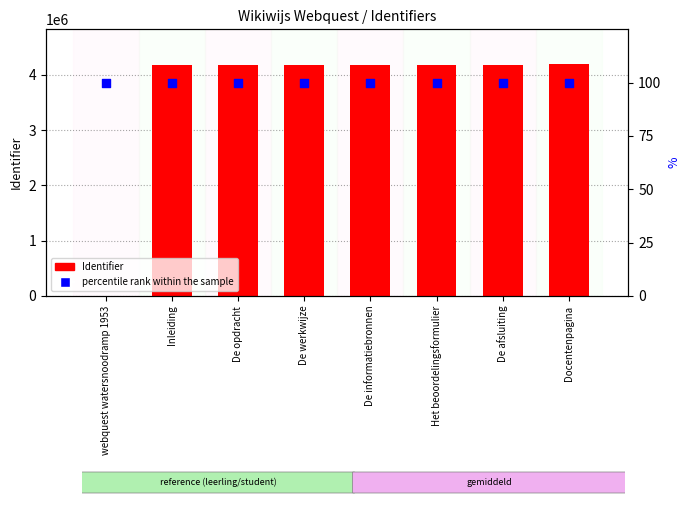

What is the total value across all series at webquest watersnoodramp 1953?

100